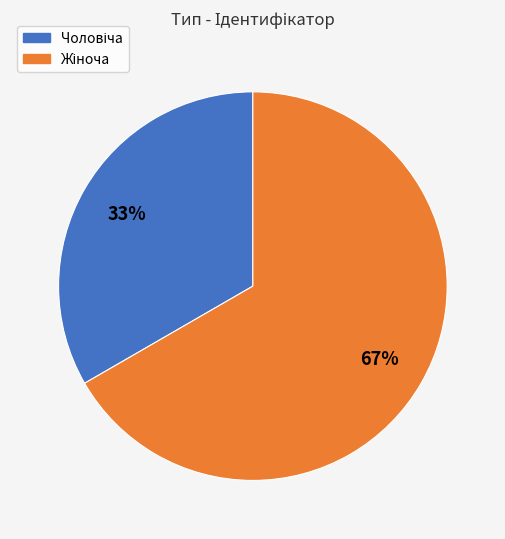

To the nearest percent, what is the average slice percentage?

50%